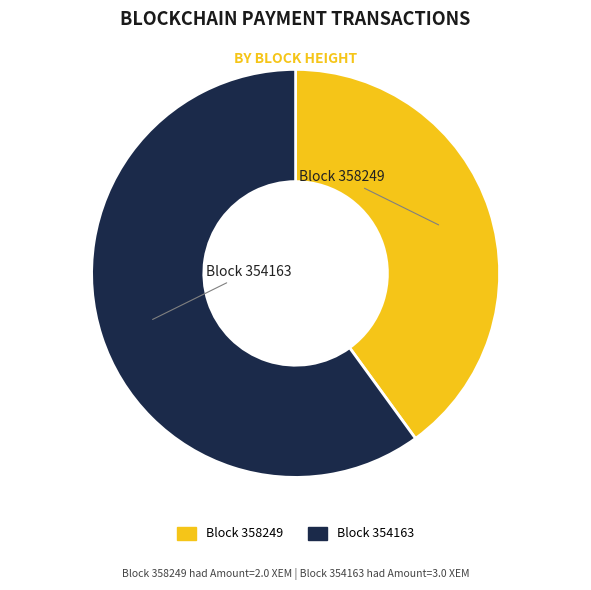

How many slices are in this pie chart?

2